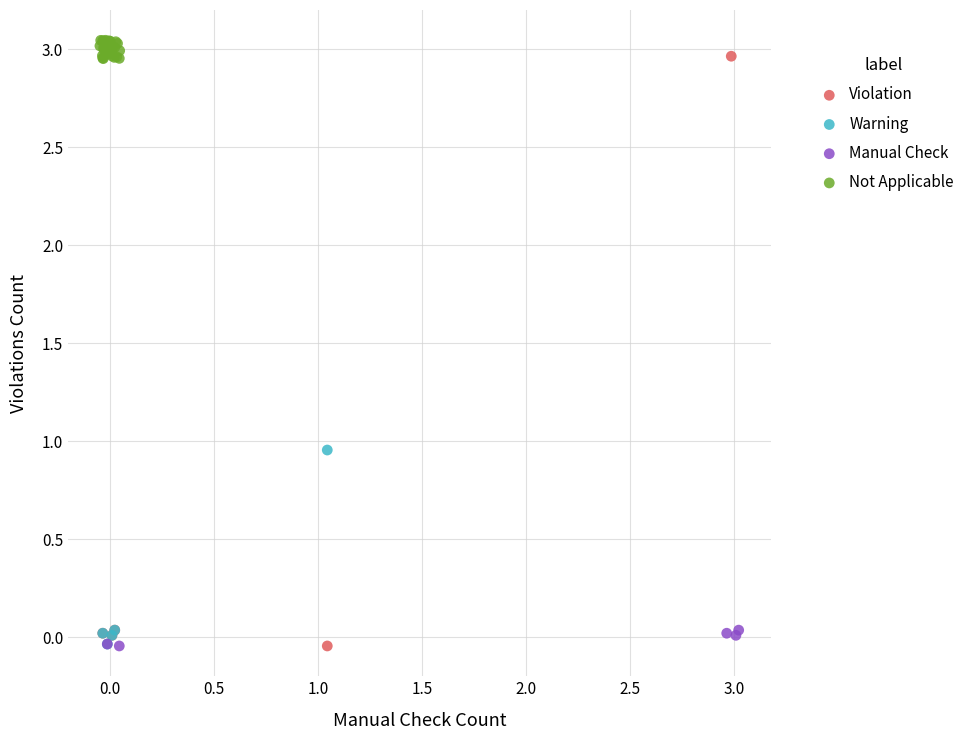

Which series has the widest spread of Y values?

Violation